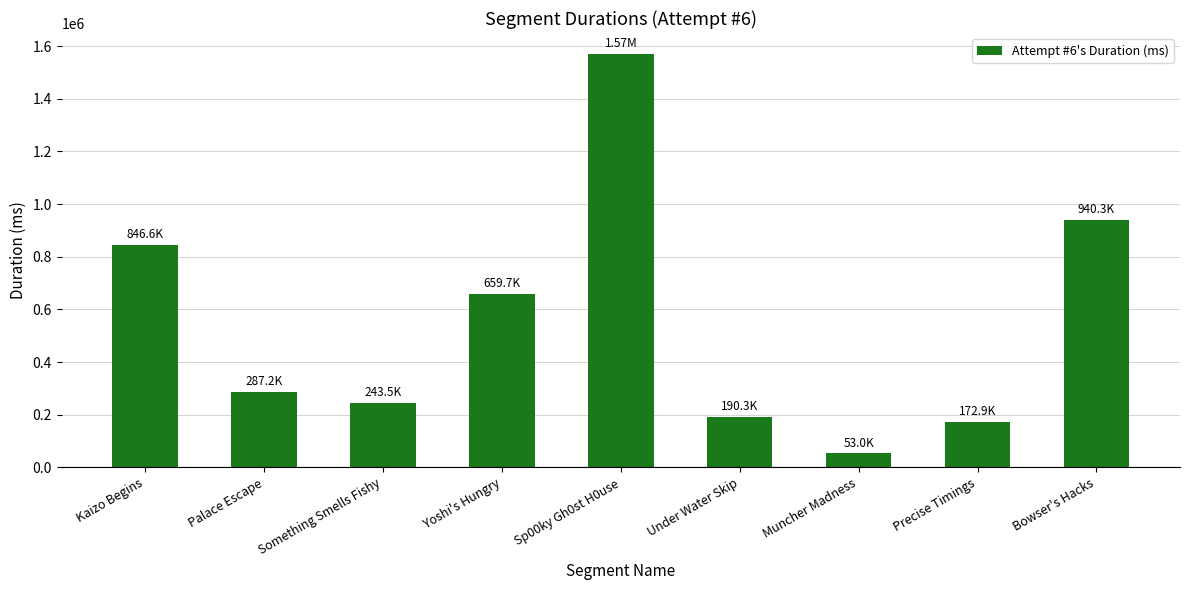

Reading left to right, extract all data points from this chart.

Kaizo Begins=846599	Palace Escape=287176	Something Smells Fishy=243497	Yoshi's Hungry=659740	Sp00ky Gh0st H0use=1571356	Under Water Skip=190273	Muncher Madness=53039	Precise Timings=172906	Bowser's Hacks=940281